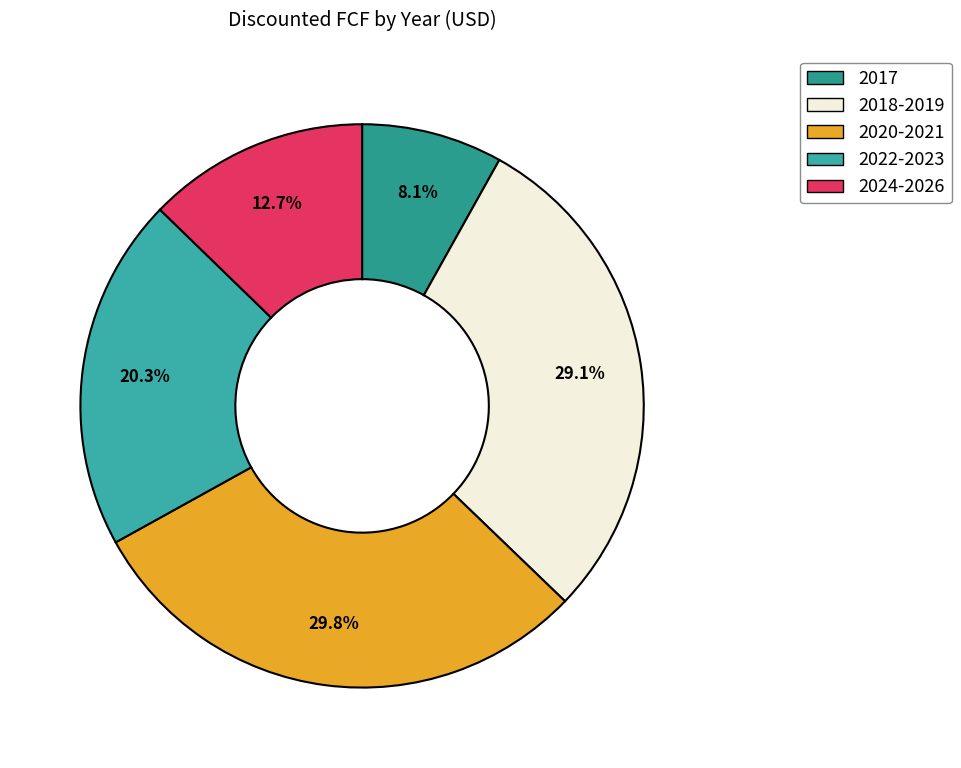

How many segments does this pie chart have?

5